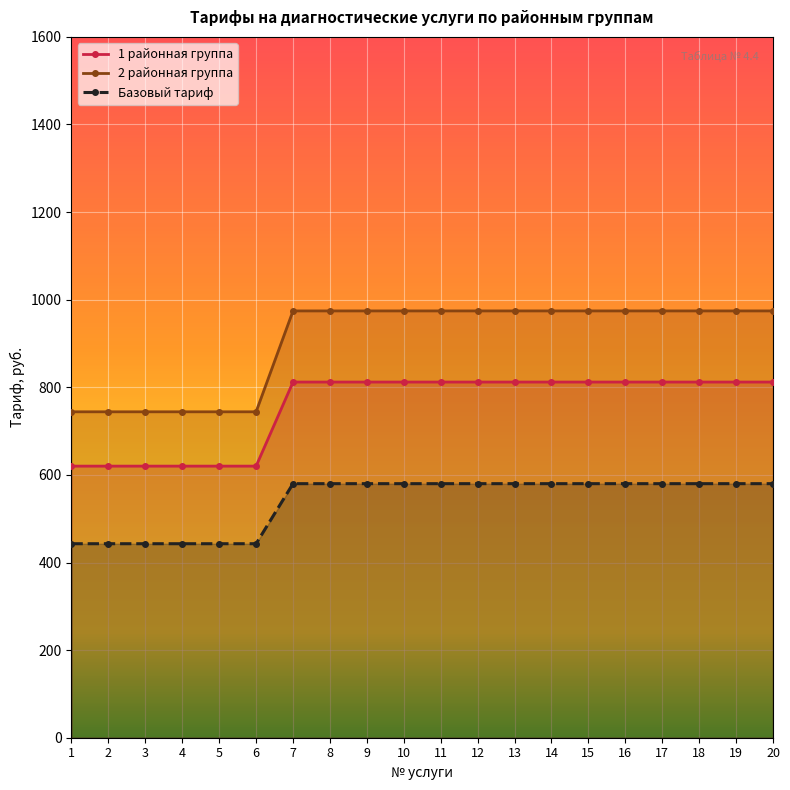

What is the spread (max minus min) of values at 6?

301.2